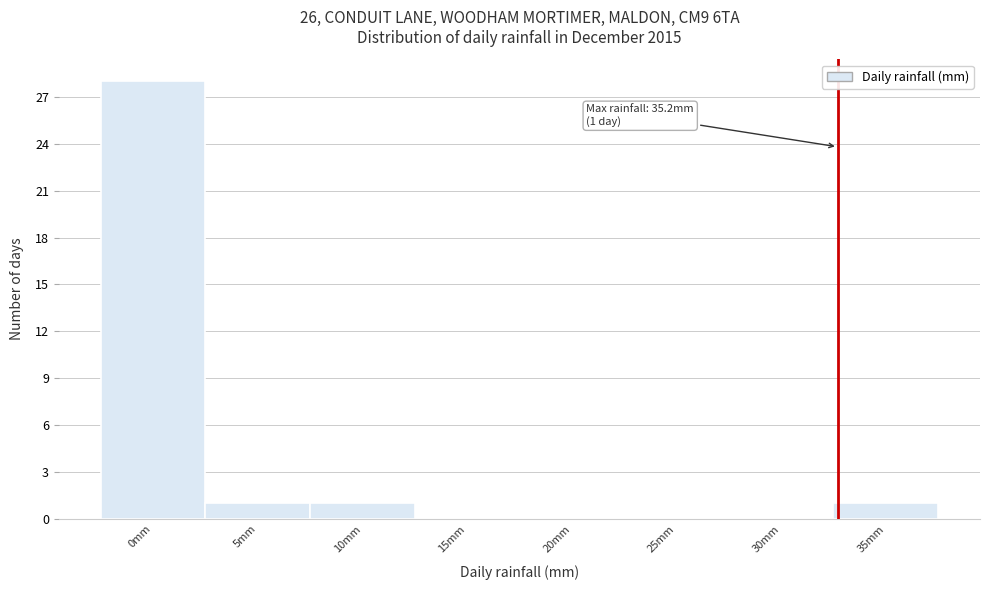

Reading left to right, extract all data points from this chart.

0mm=28	5mm=1	10mm=1	15mm=0	20mm=0	25mm=0	30mm=0	35mm=1